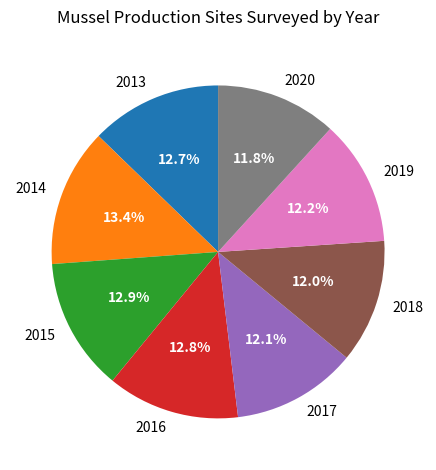

Which slice is the largest?

2014